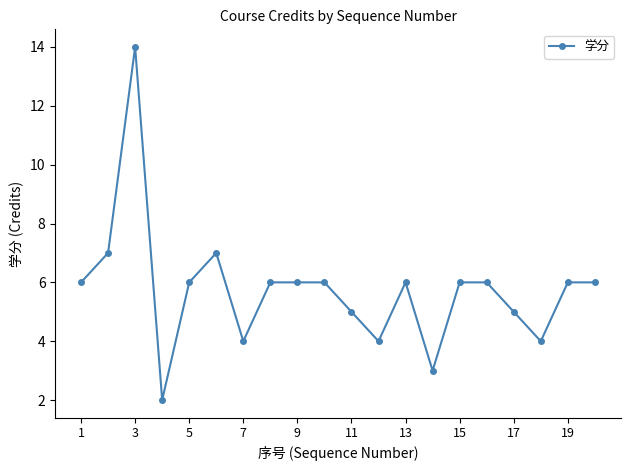

What is the greatest value displayed?

14